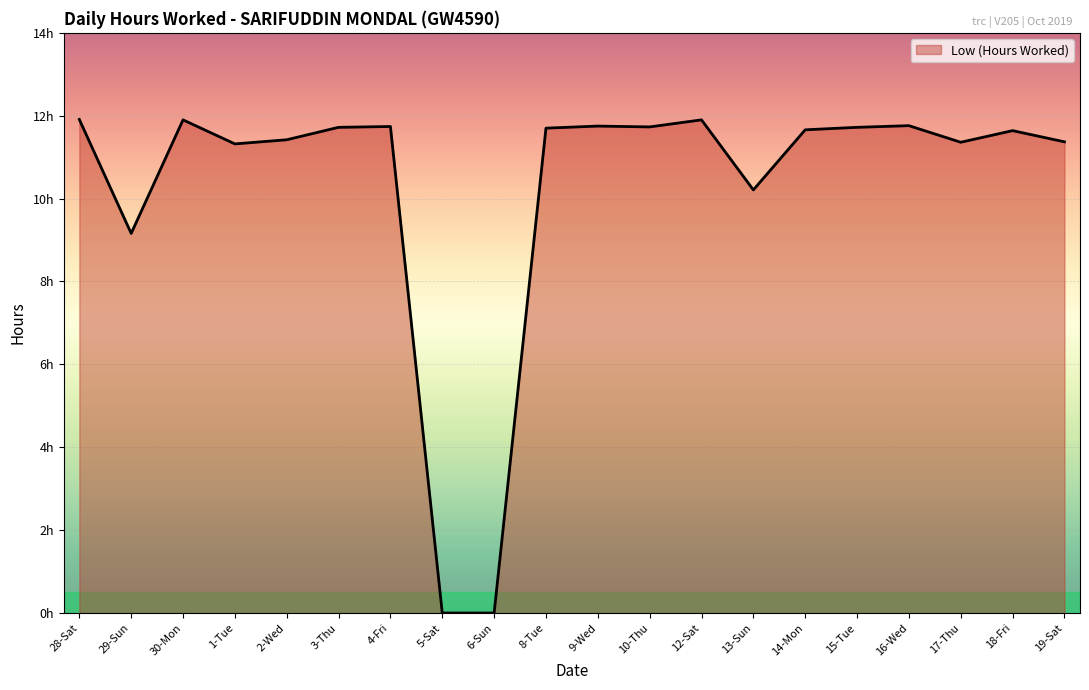

Reading right to left, extract all data points from this chart.

11.4	11.6	11.4	11.8	11.7	11.7	10.2	11.9	11.7	11.8	11.7	0.0	0.0	11.7	11.7	11.4	11.3	11.9	9.2	11.9